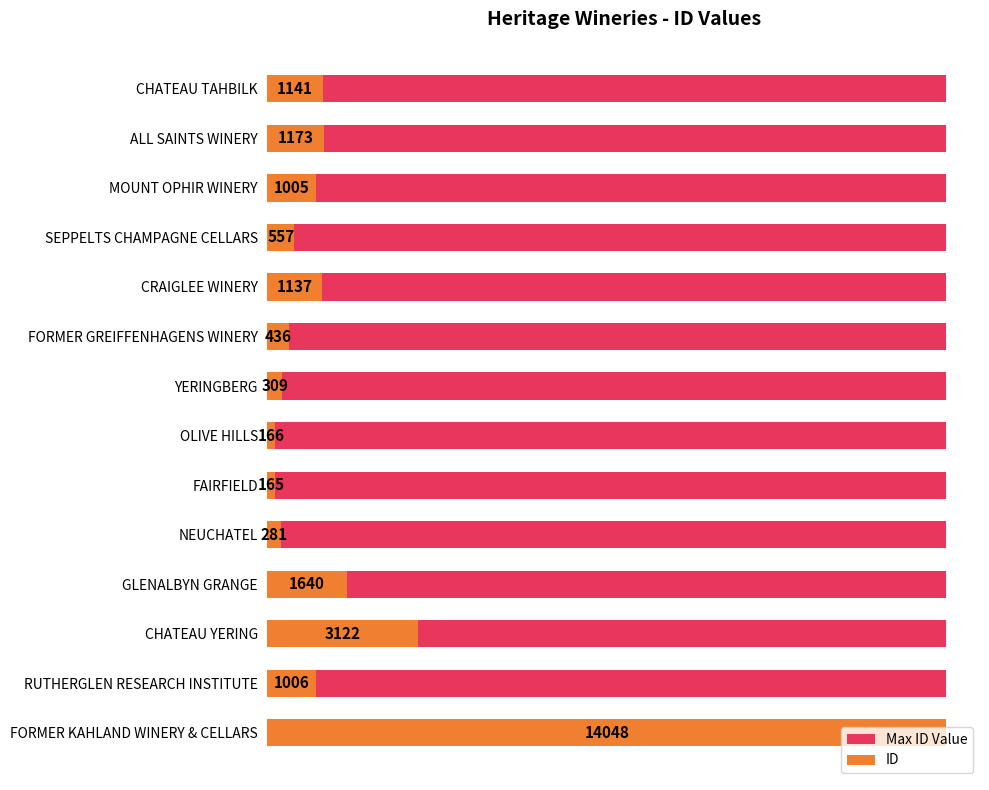

The ID series shows 1141.0 at CHATEAU TAHBILK. True or false?

True